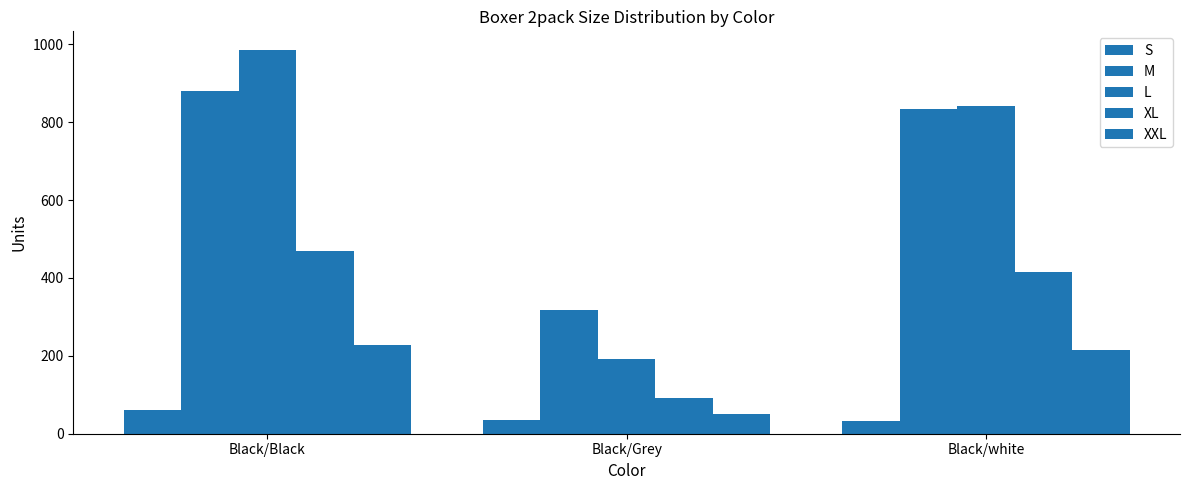

Where does the M series first go above 833?

Black/Black